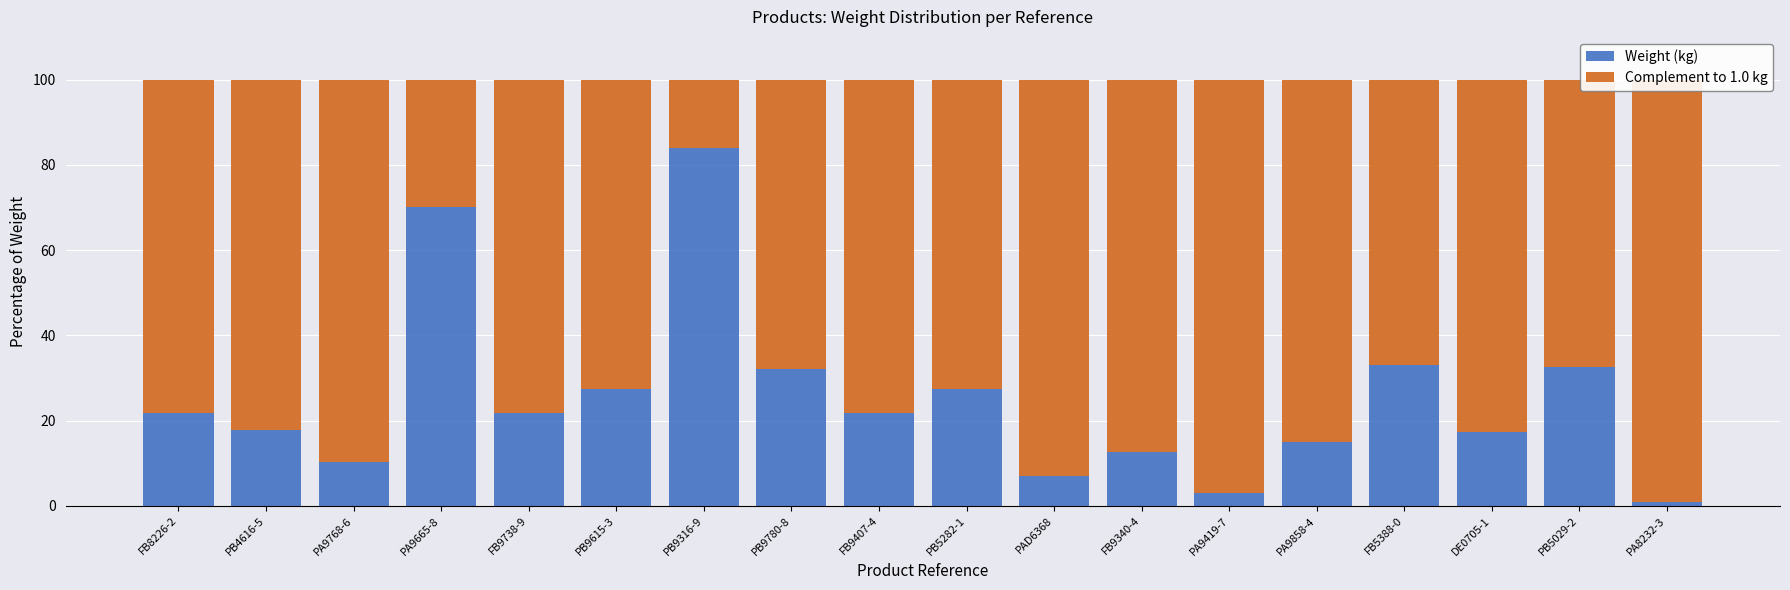

Which series has the largest range (max minus min)?

Weight (kg)